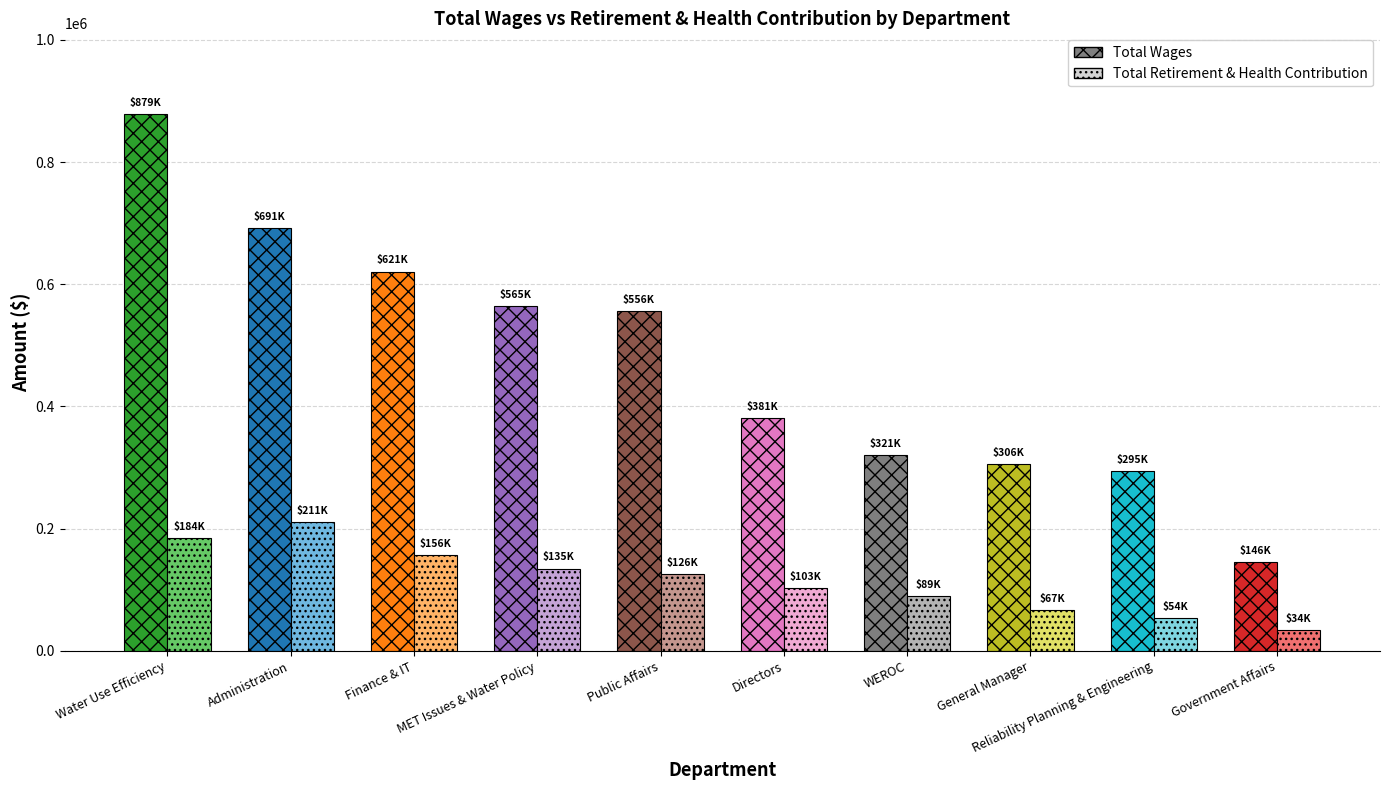

What is the label of the 8th bar from the left?

General Manager